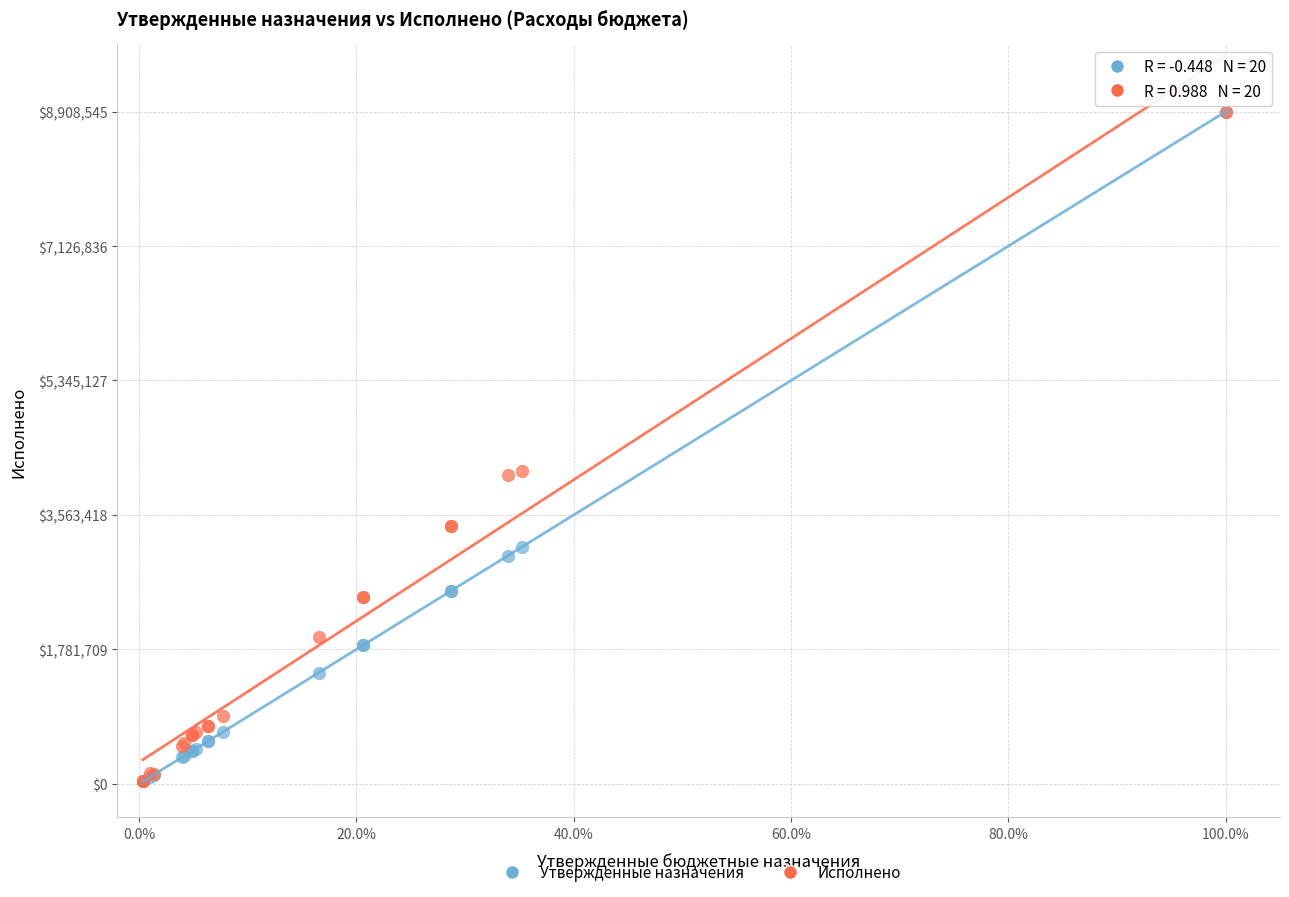

What are all the series names shown in the legend?

Утвержденные назначения, Исполнено